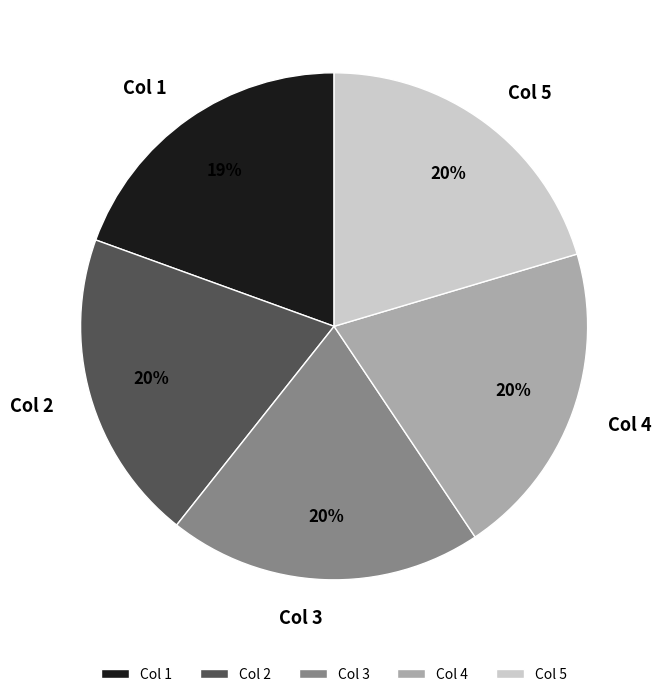

To the nearest percent, what percentage of the pie is Col 1?

19%